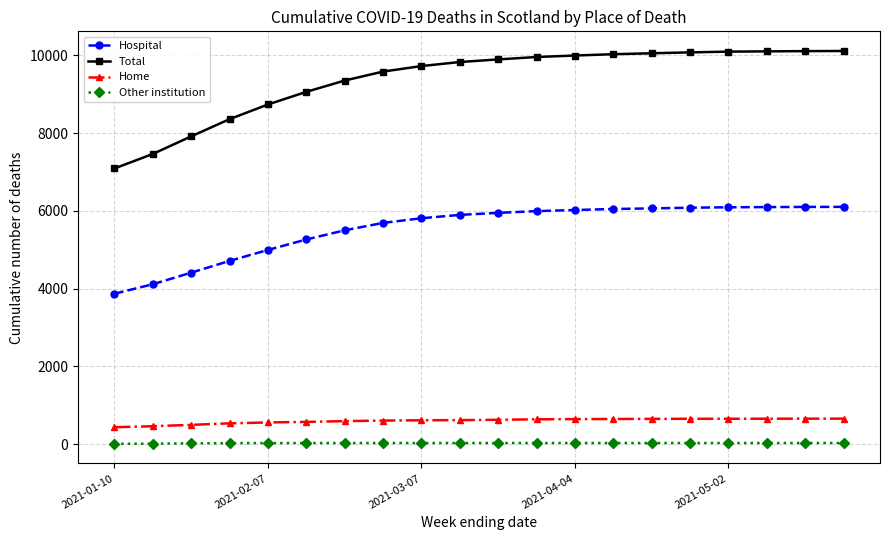

What is the value of the Home point at the 14th from the left?

650